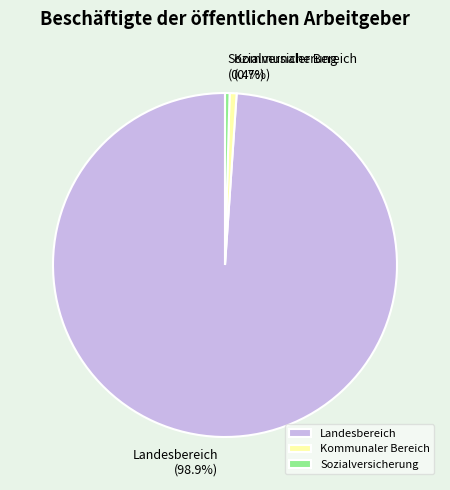

Which category has the biggest portion of the pie?

Landesbereich